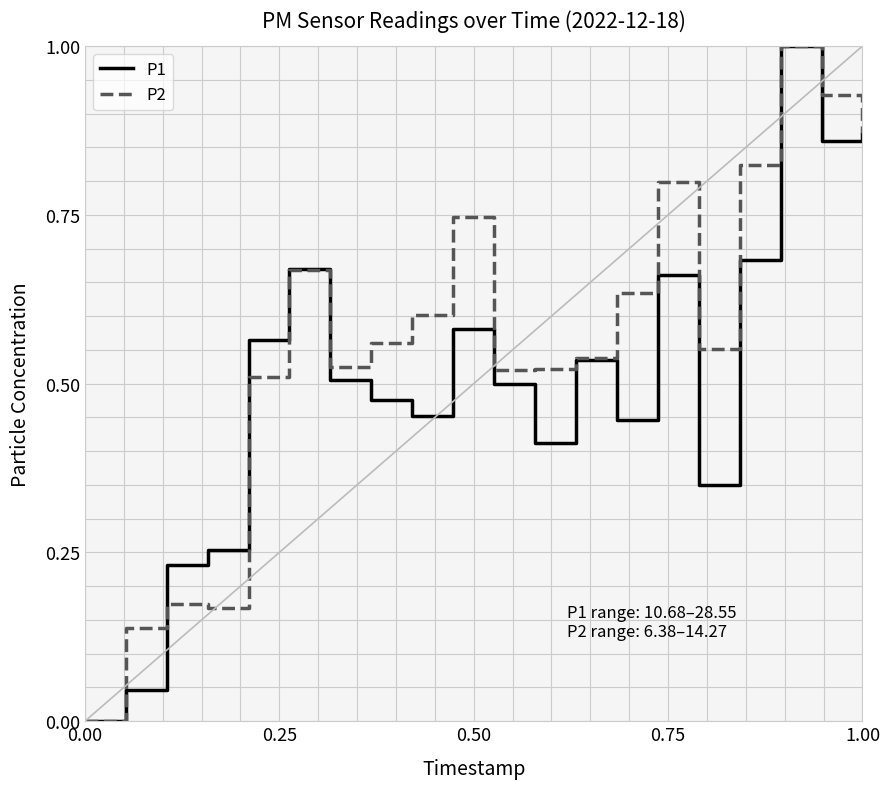

What is the highest value of the P2 series?

1.0